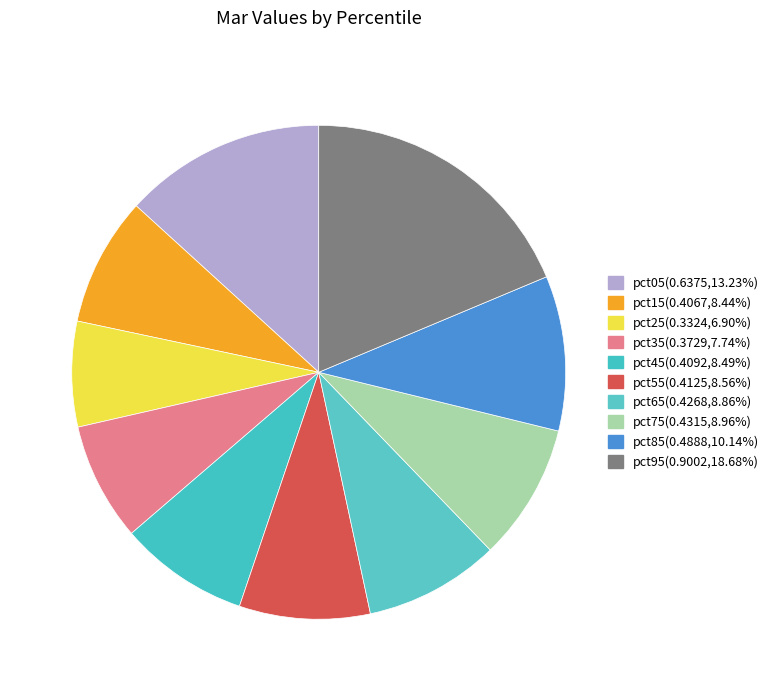

What is the change in value from pct65 to pct85?

+0.1